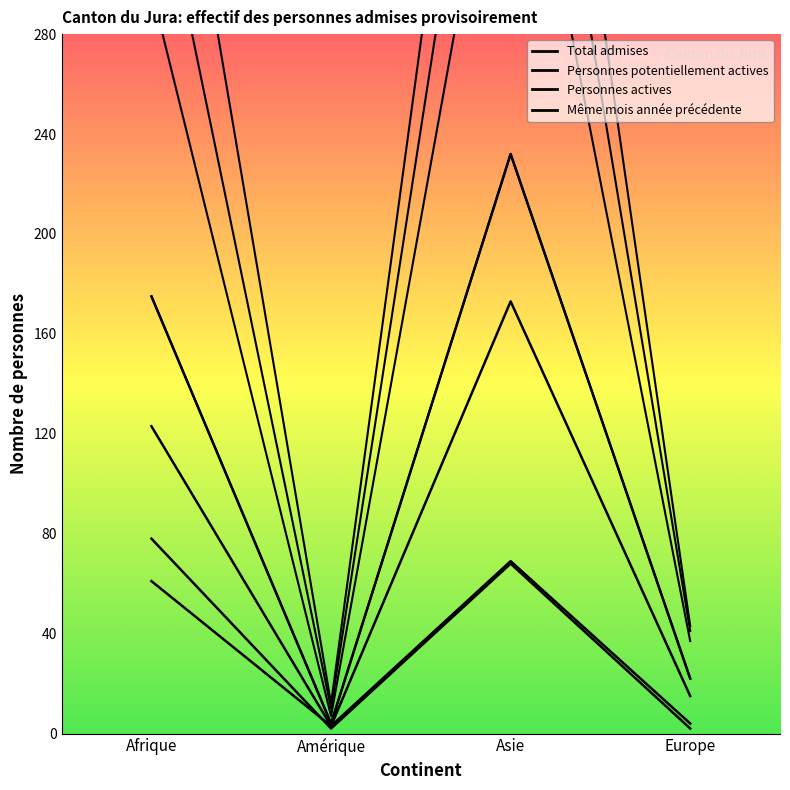

What is the label of the 1st point from the left?

Afrique